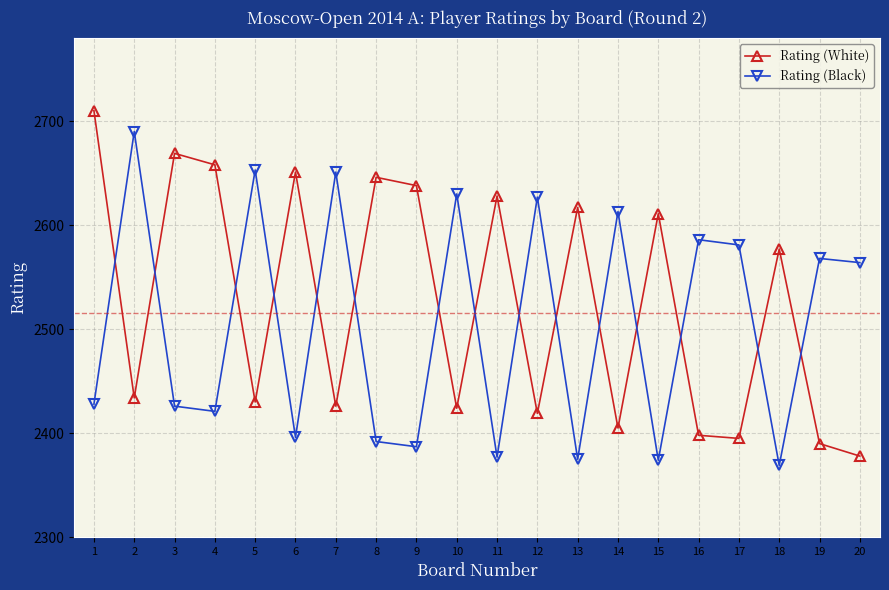

Rank the series by their maximum value, from highest to lowest.

Rating (White), Rating (Black)